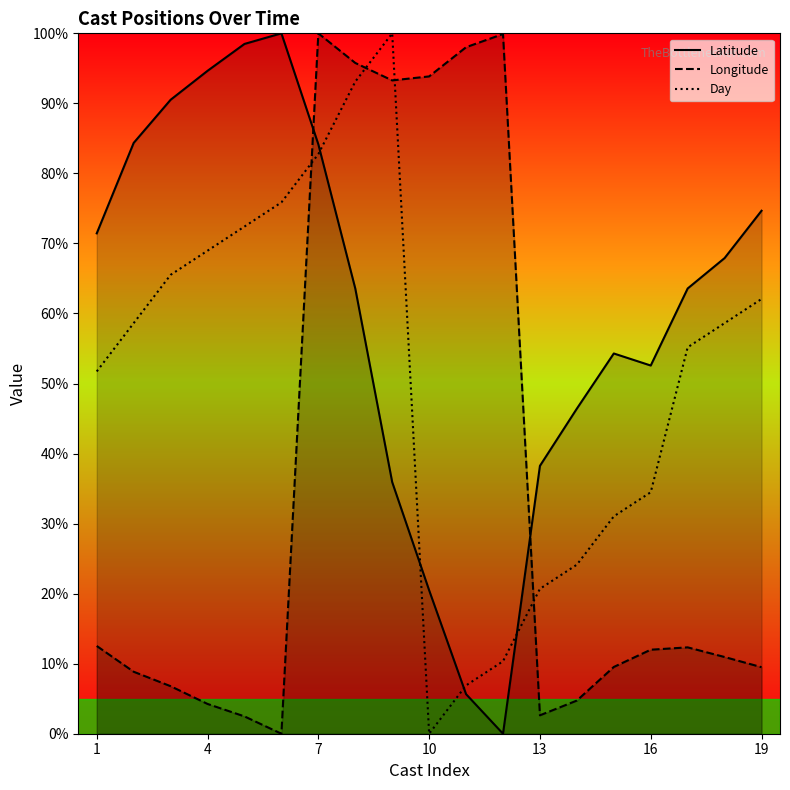

At which category is the sum across all series the highest?

7